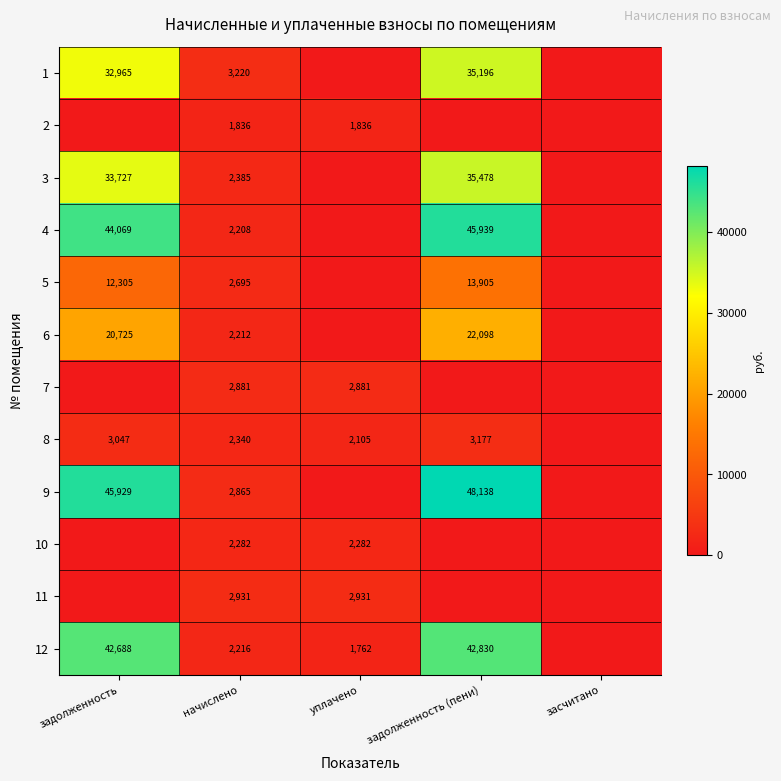

How many categories are shown in the chart?

5